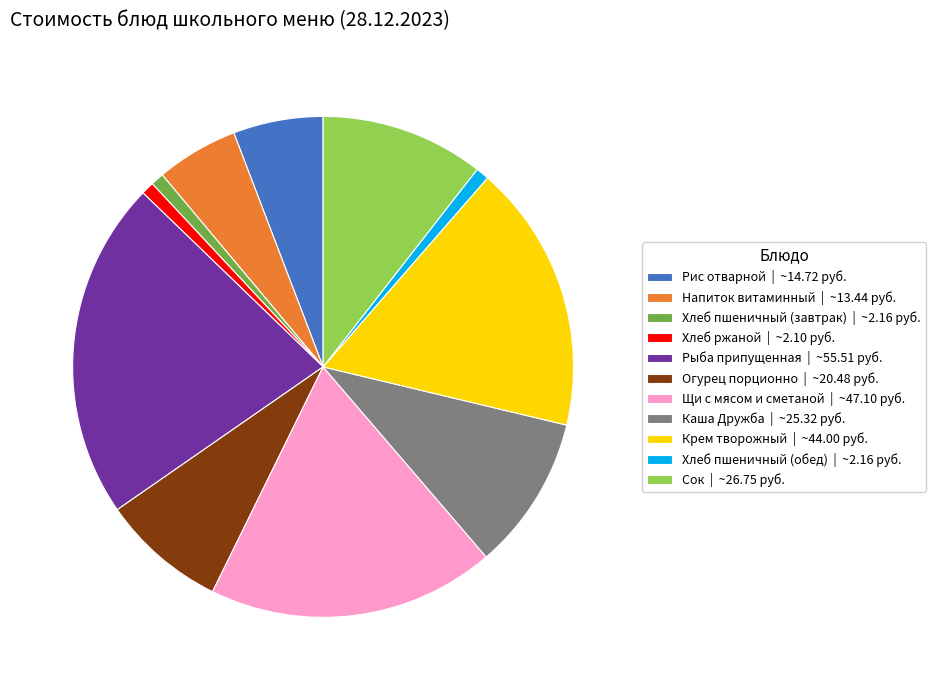

Is there any slice that represents more than half of the pie?

No